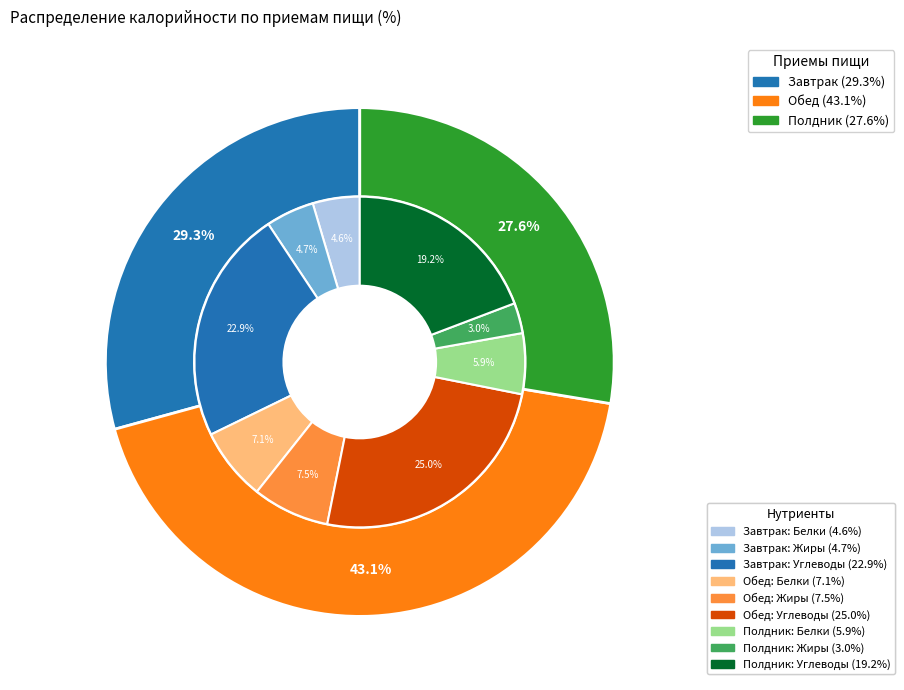

Count the number of slices in the pie.

3